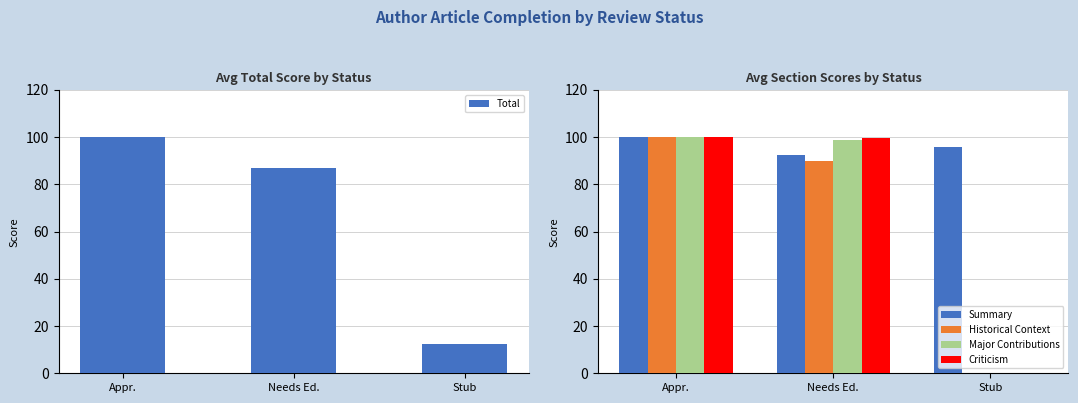

Where is Total nearest to the value 56?

Needs Ed.